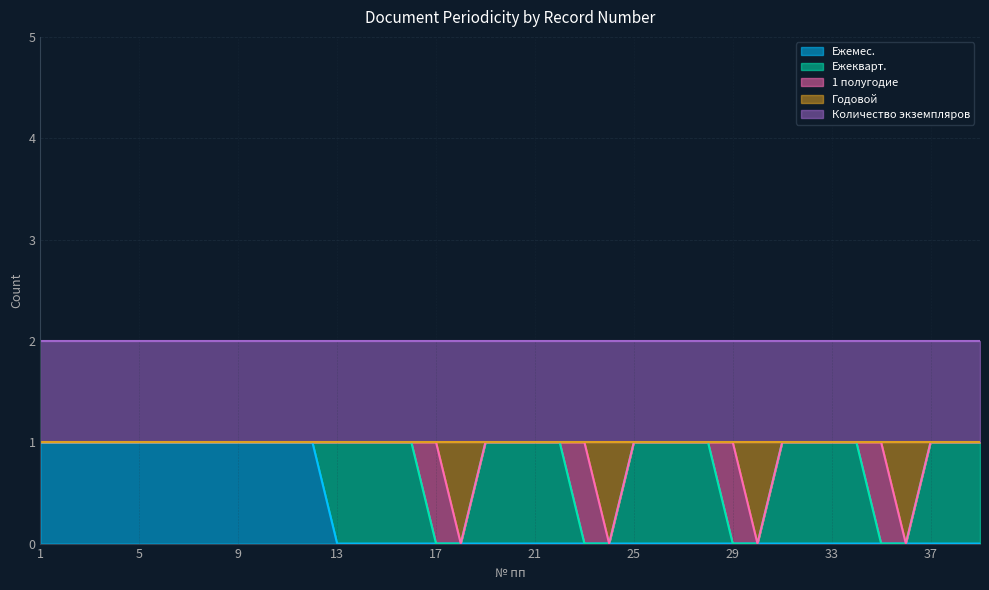

How many distinct data groups are displayed?

5